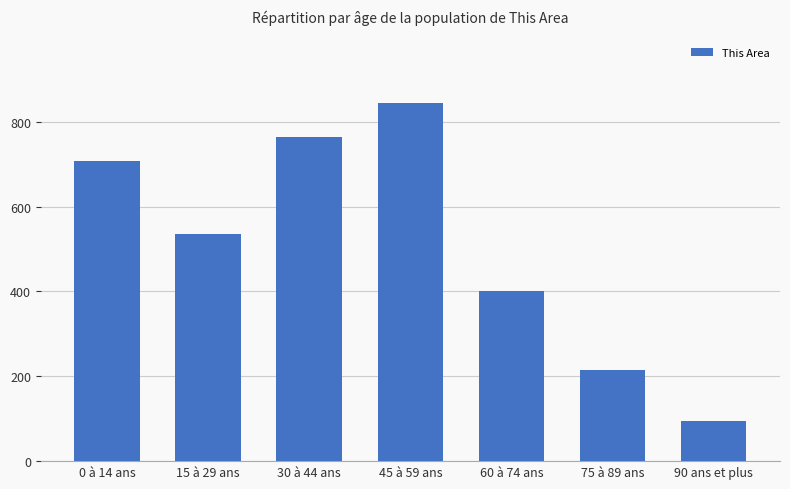

What is the label of the 5th bar from the left?

60 à 74 ans